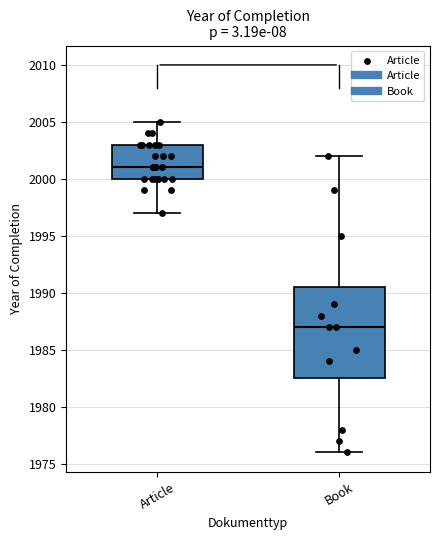

Reading left to right, read every box against the y-axis: the position of its median line, the range the box covers, and the ends of its whiskers. The values are not printed on the chart, so give them approximately, as read against the axis.

Article: median 2001.0, box 2000.0 to 2003.0, whiskers 1997.0 to 2005.0
Book: median 1987.0, box 1982.5 to 1990.5, whiskers 1976.0 to 2002.0